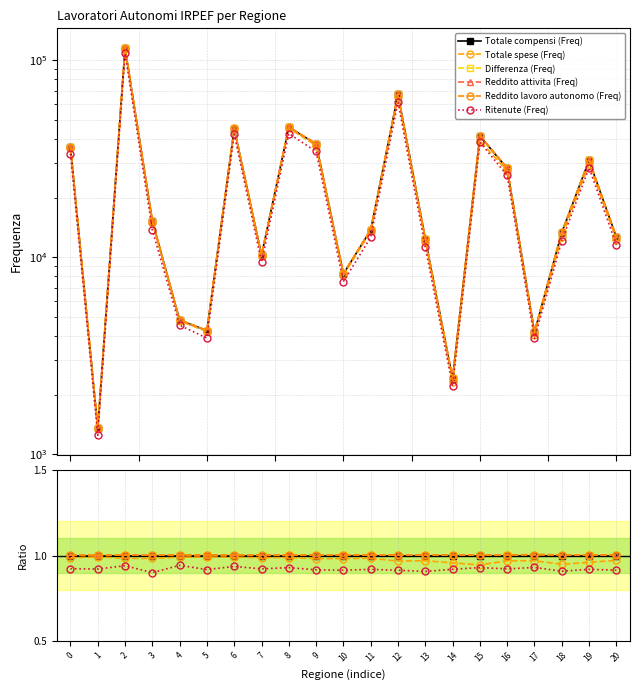

True or false: Differenza (Freq) has a value of 1.0 at 19.

True